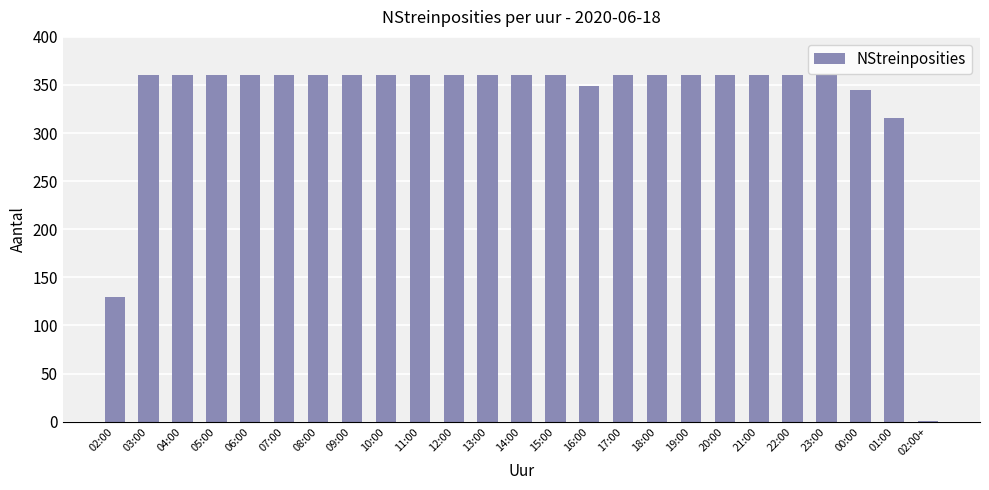

What is the sum of all values?

8341